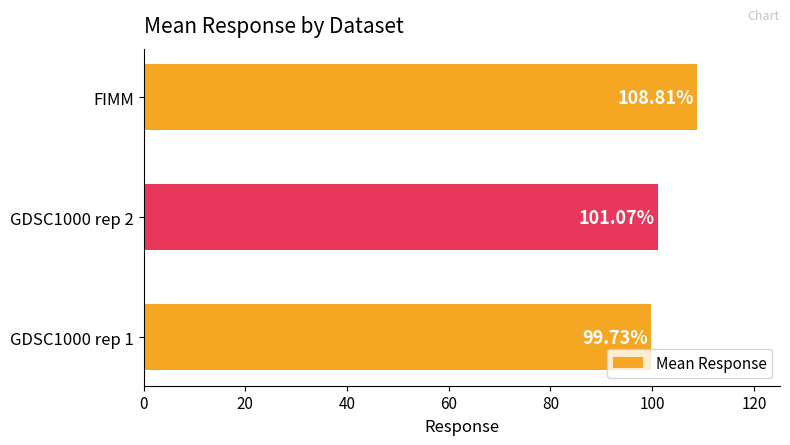

Rank the categories by value from highest to lowest.

FIMM, GDSC1000 rep 2, GDSC1000 rep 1